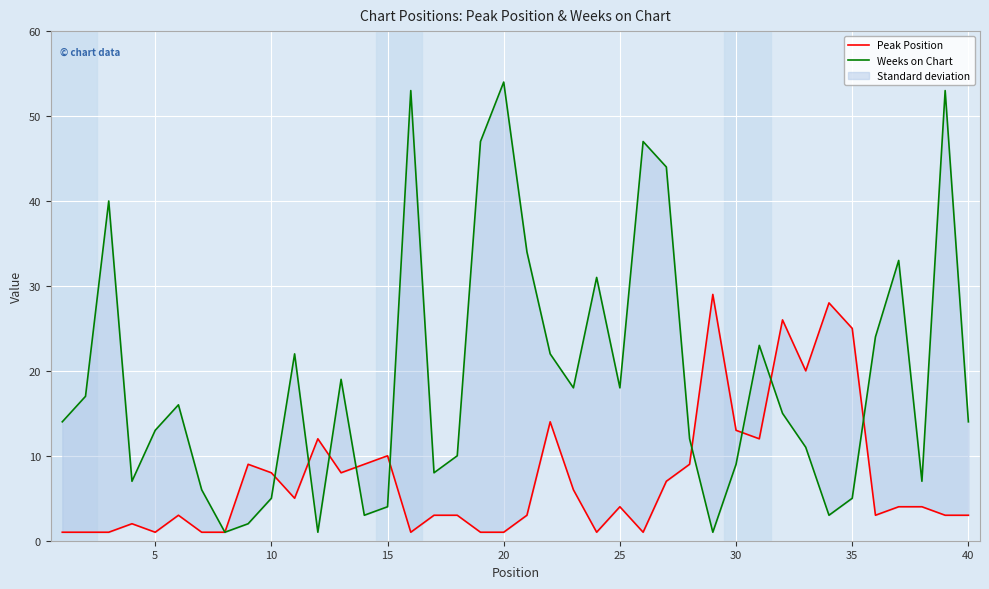

Is the value of Weeks on Chart at 30 greater than the value of Peak Position at 0?

Yes